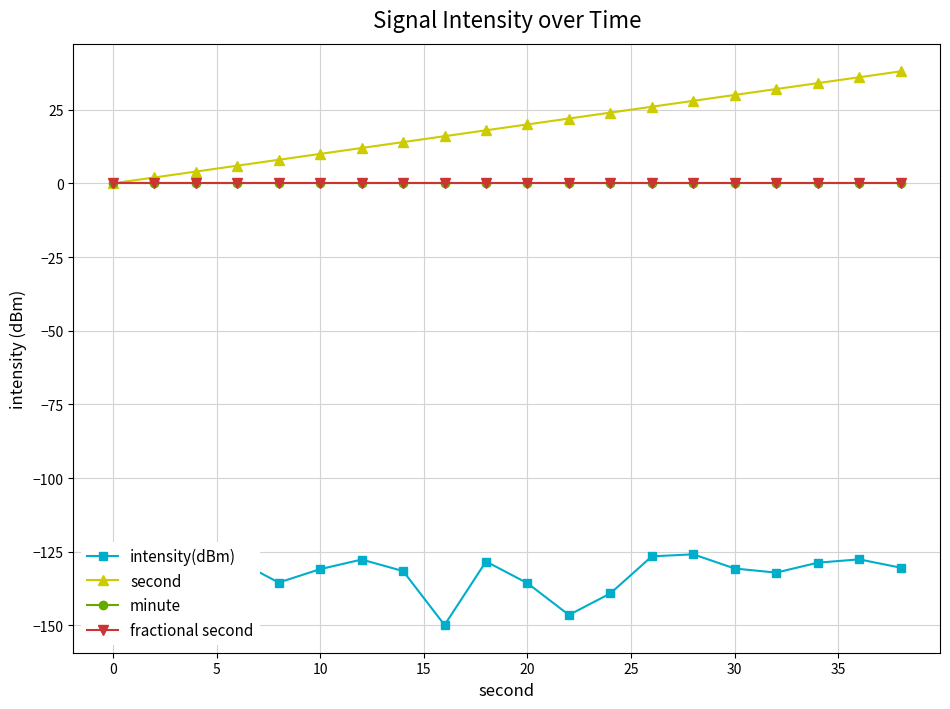

Is this an area chart (filled region under the line)?

No